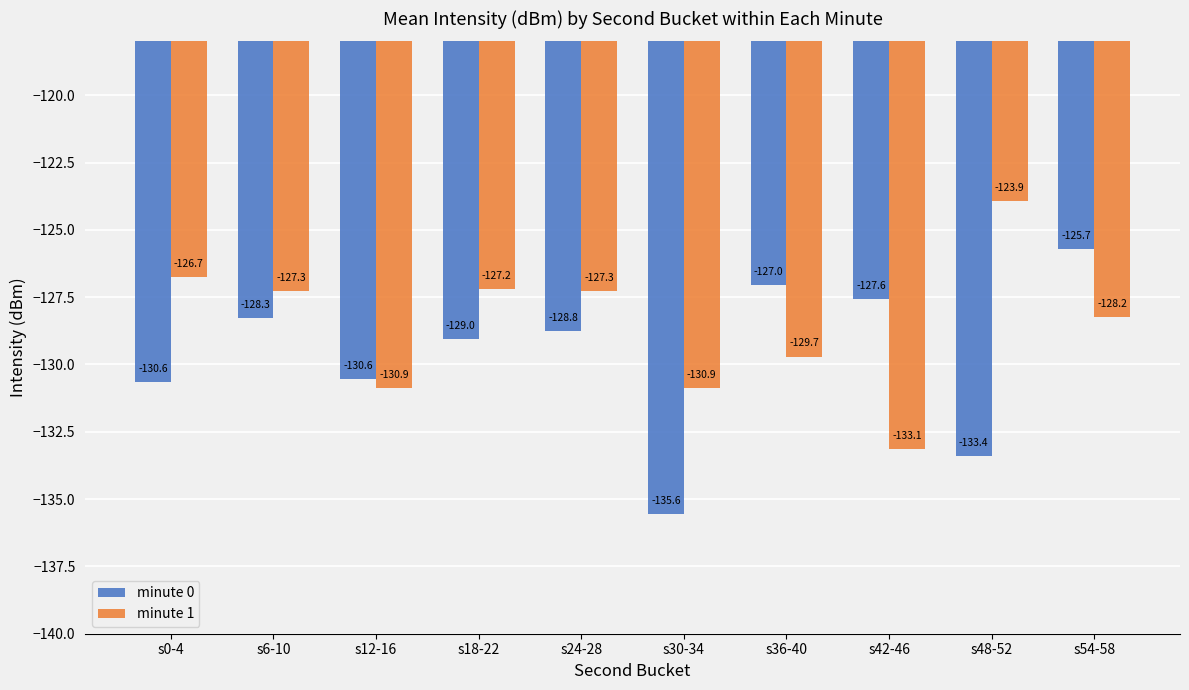

Which category has the lowest value in the minute 1 series?

s42-46